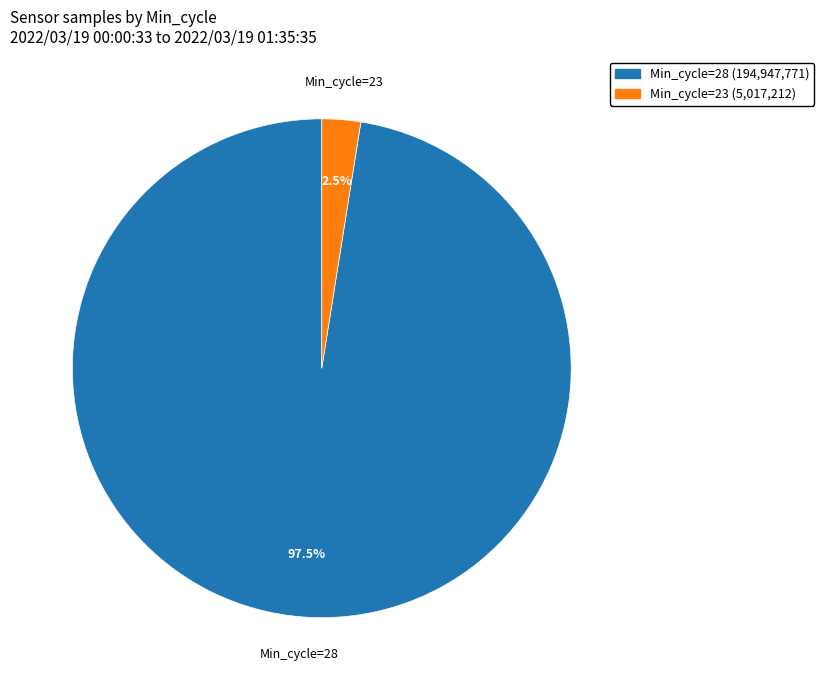

Which has a higher value, Min_cycle=28 or Min_cycle=23?

Min_cycle=28